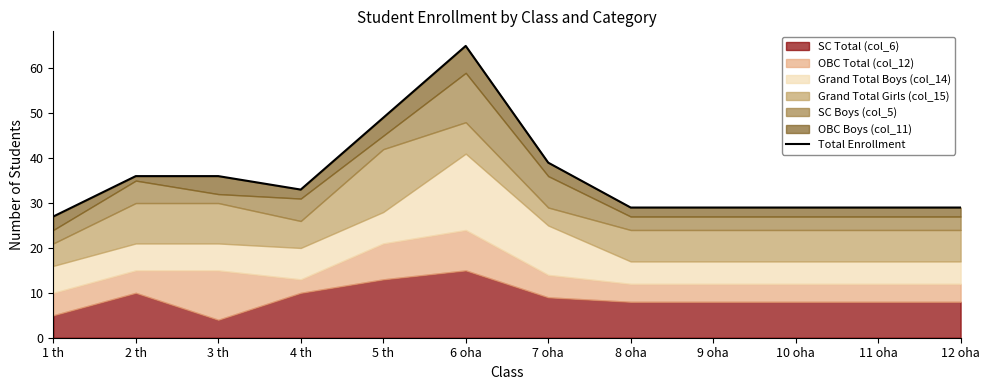

What is the label of the 7th point from the right?

6 oha